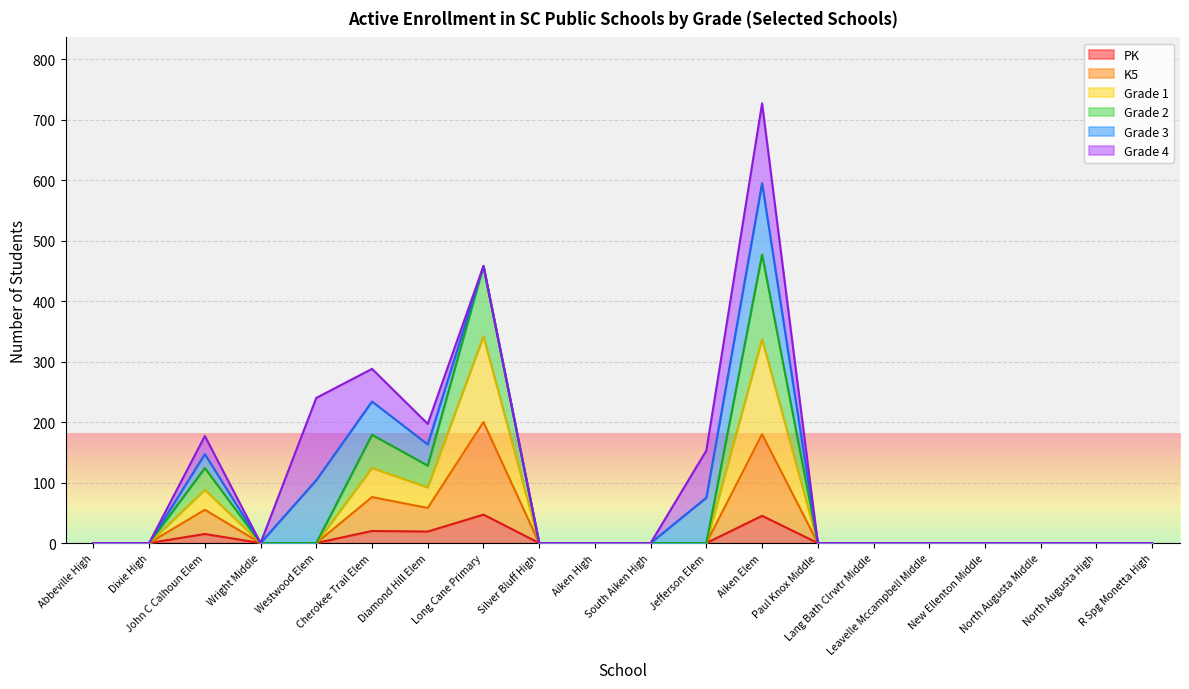

The PK series shows 19 at Diamond Hill Elem. True or false?

True